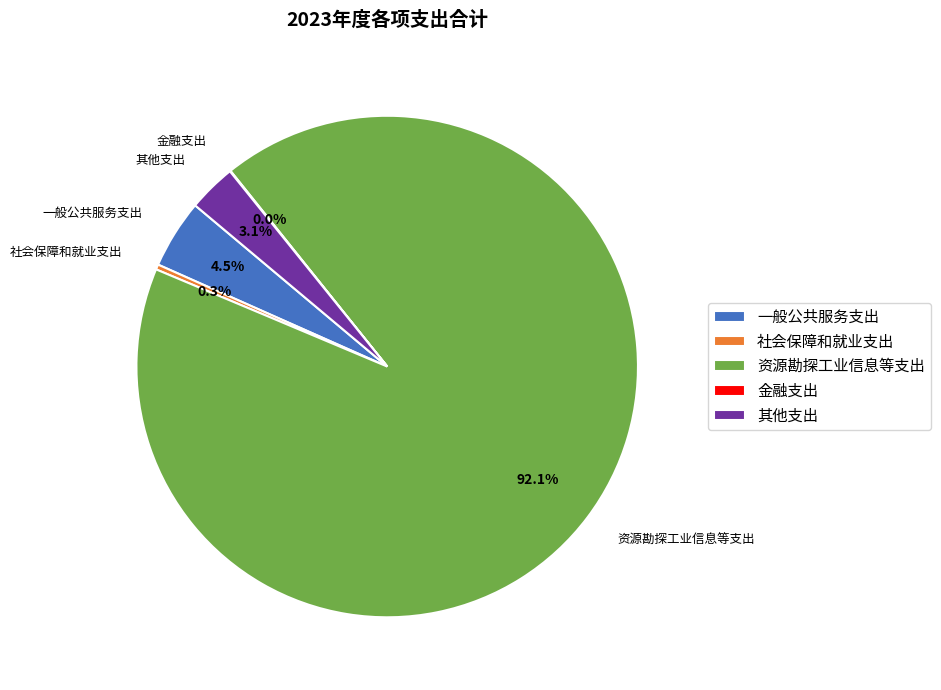

Which category accounts for the majority?

资源勘探工业信息等支出